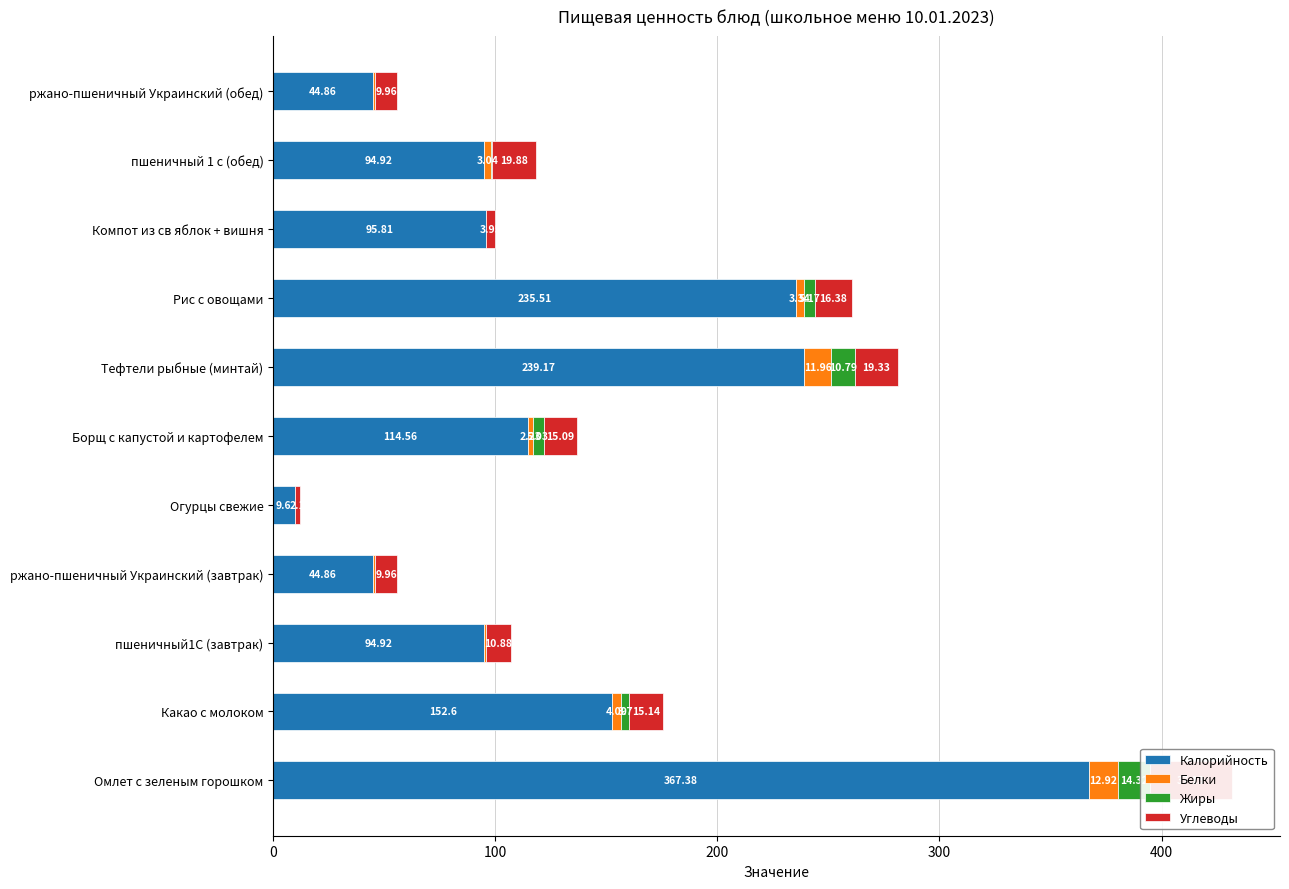

What are all the series names shown in the legend?

Калорийность, Белки, Жиры, Углеводы